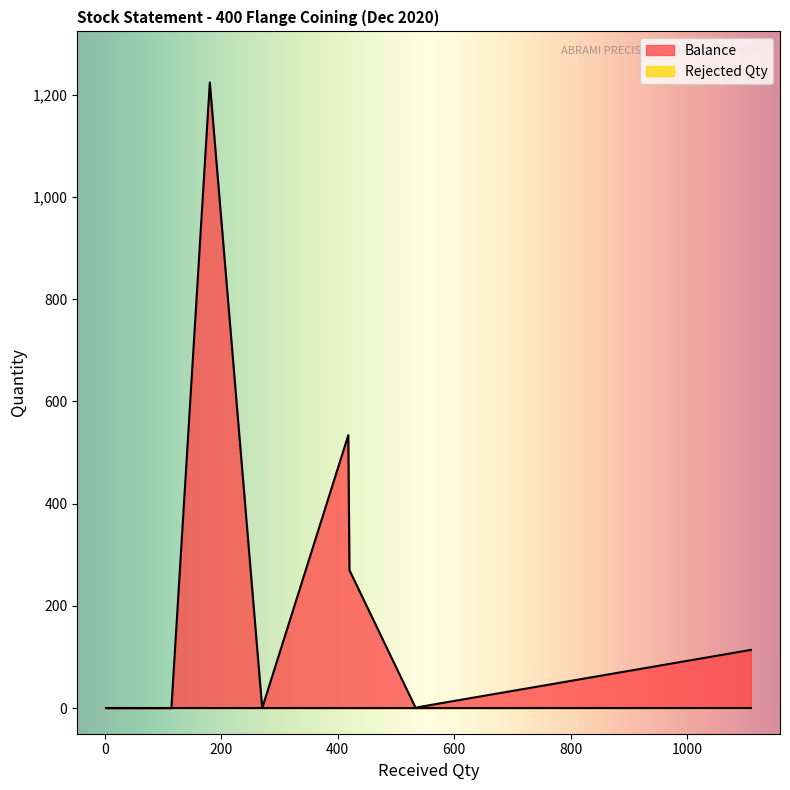

What is the difference between the Balance values at 180 and 538?

1222